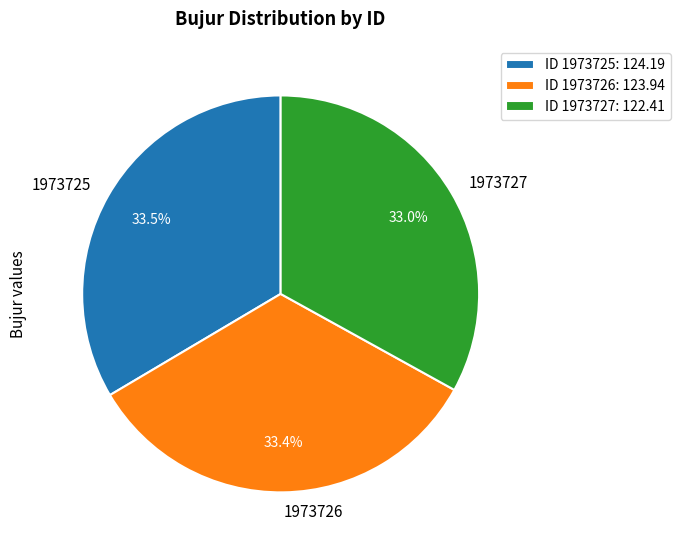

How many slices are in this pie chart?

3